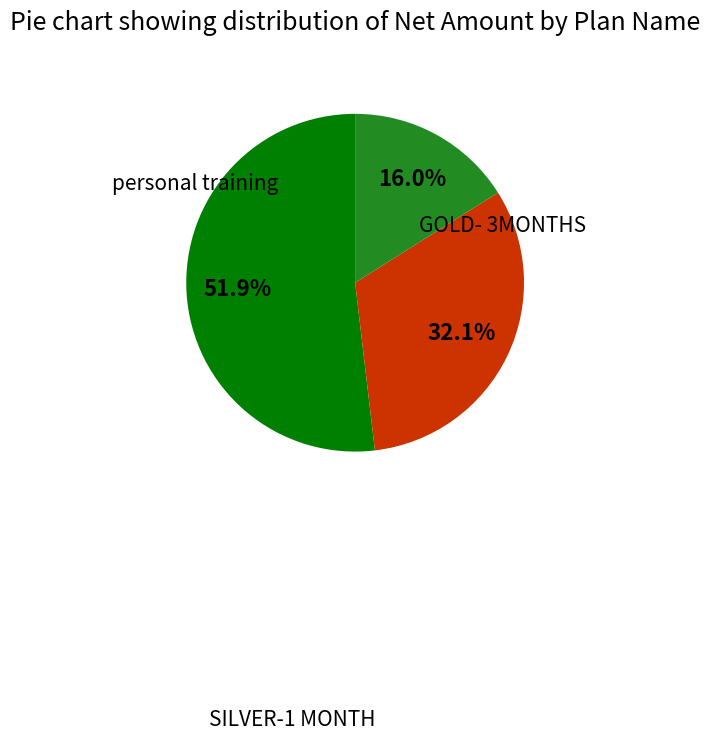

To the nearest percent, what is the difference between the largest and smallest slice percentages?

36%